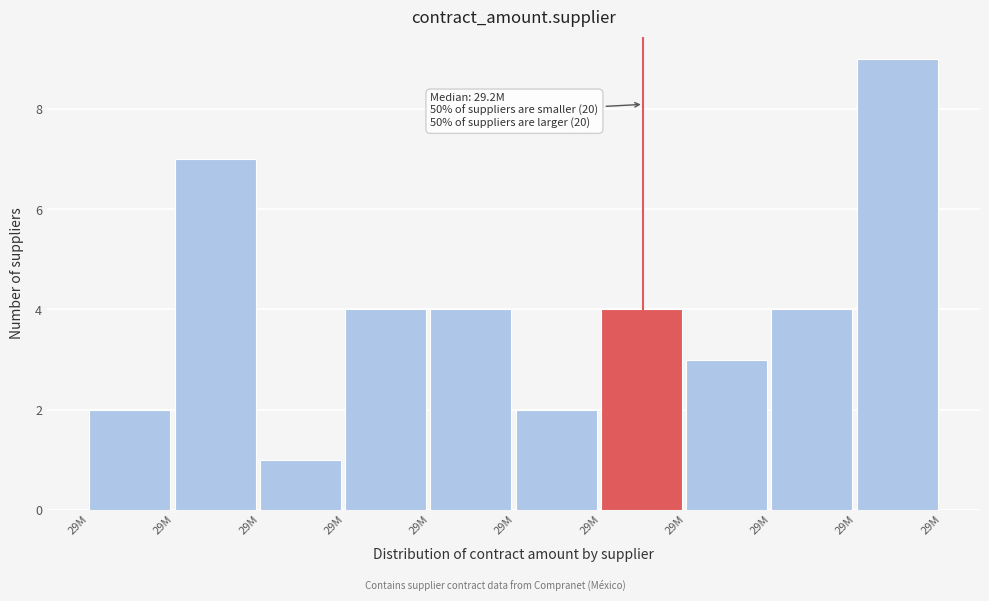

How many distinct data groups are displayed?

1